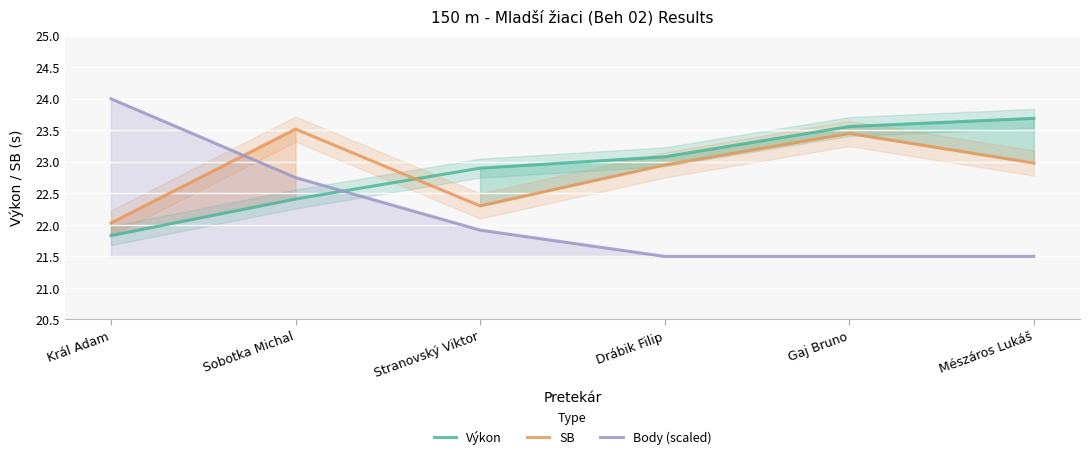

What is the lowest value of the Výkon series?

21.8